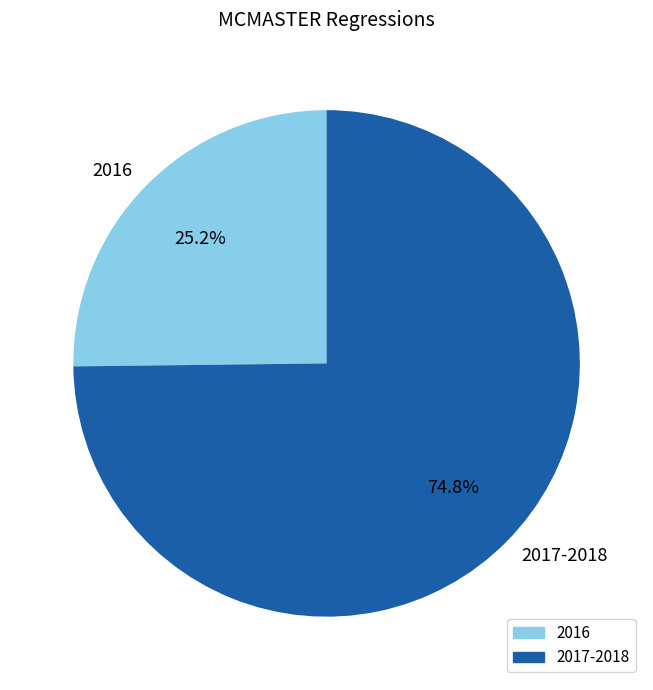

What is the majority slice?

2017-2018